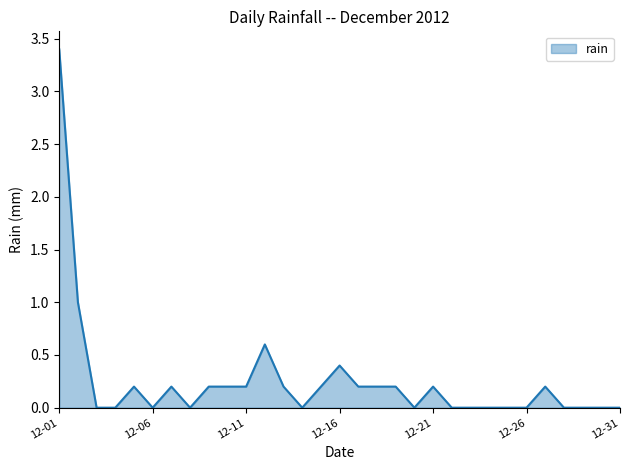

What is the difference between the maximum and minimum values?

3.4